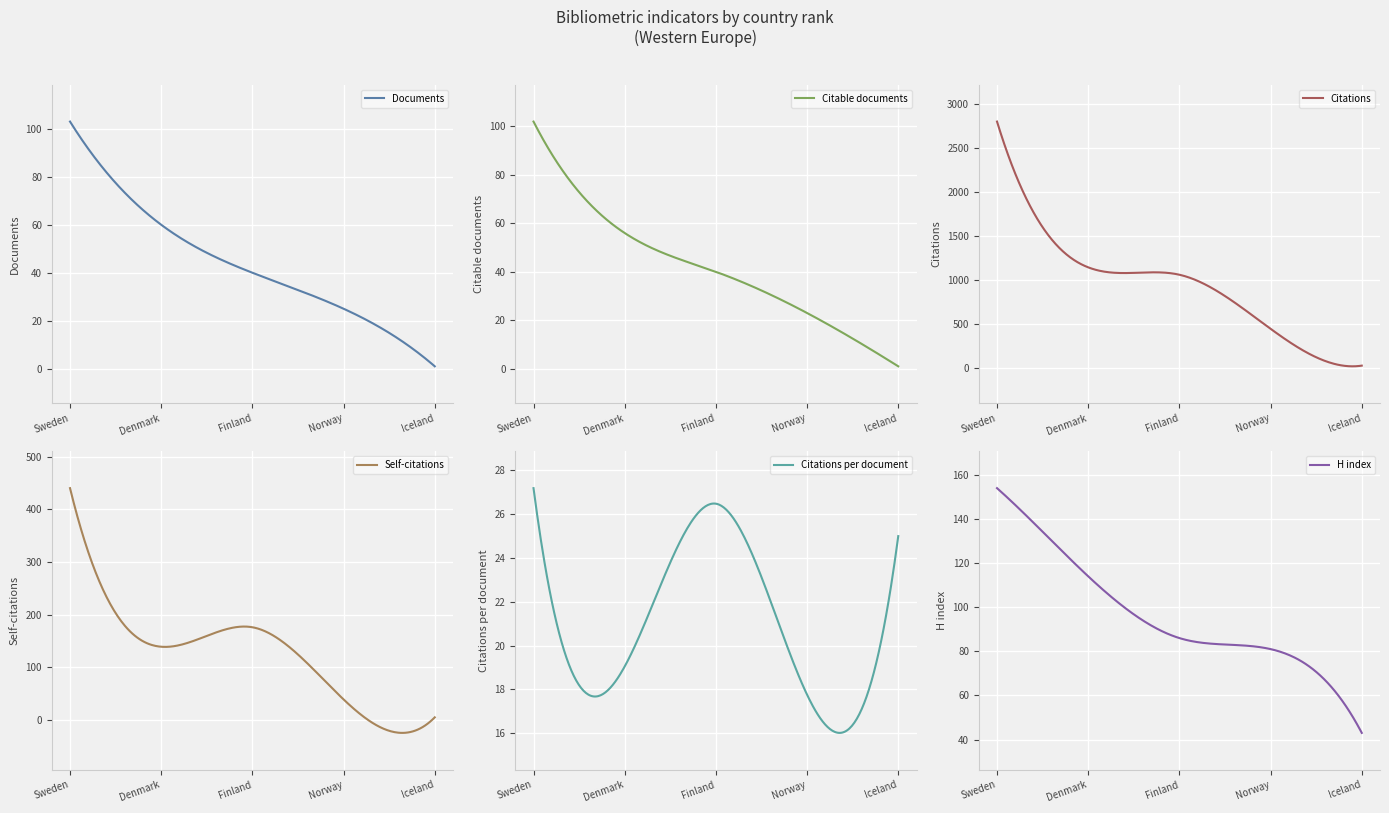

What is the sum of the Documents values at 5 and 1?

104.0